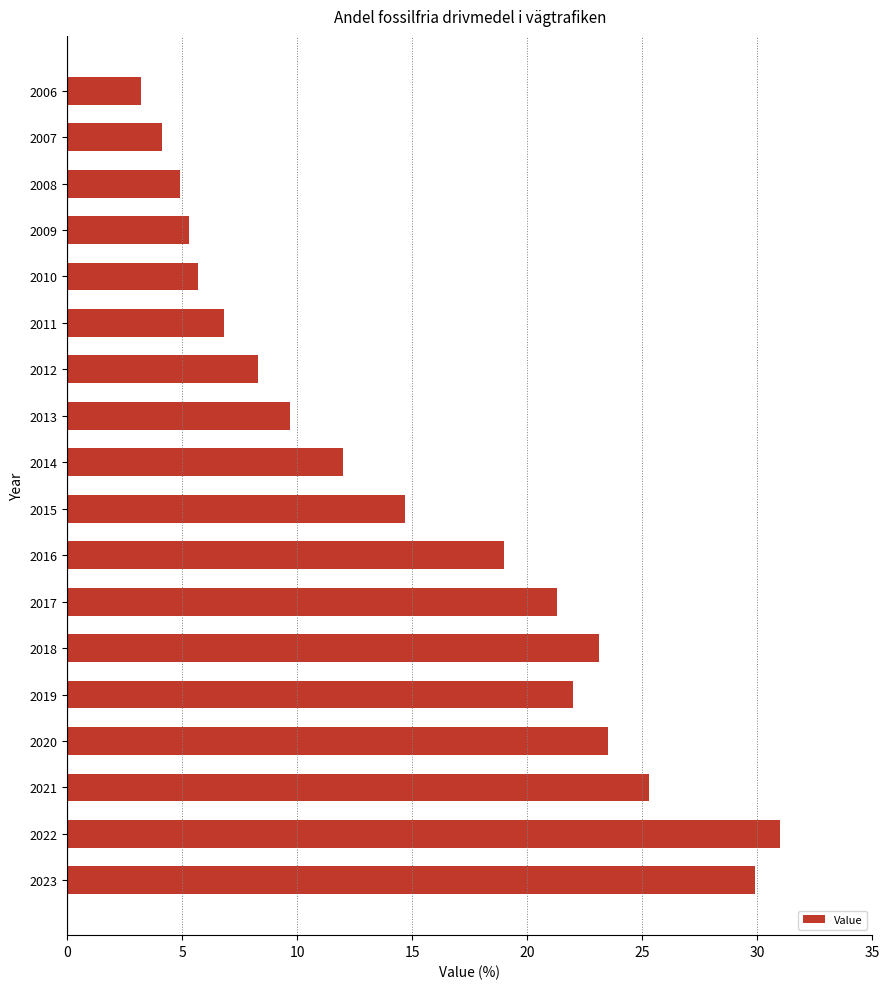

Reading top to bottom, extract all data points from this chart.

3.2	4.1	4.9	5.3	5.7	6.8	8.3	9.7	12.0	14.7	19.0	21.3	23.1	22.0	23.5	25.3	31.0	29.9